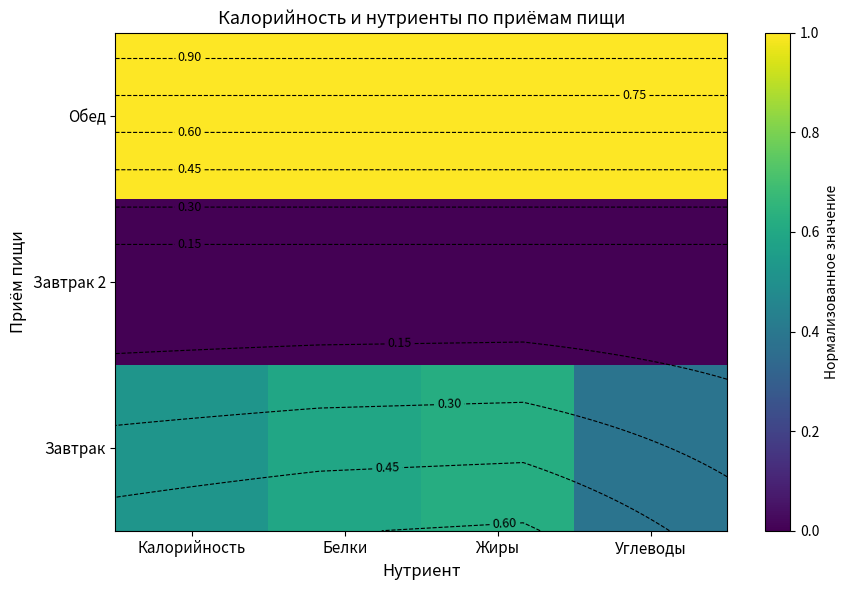

Between Жиры and Углеводы, which is larger?

Жиры